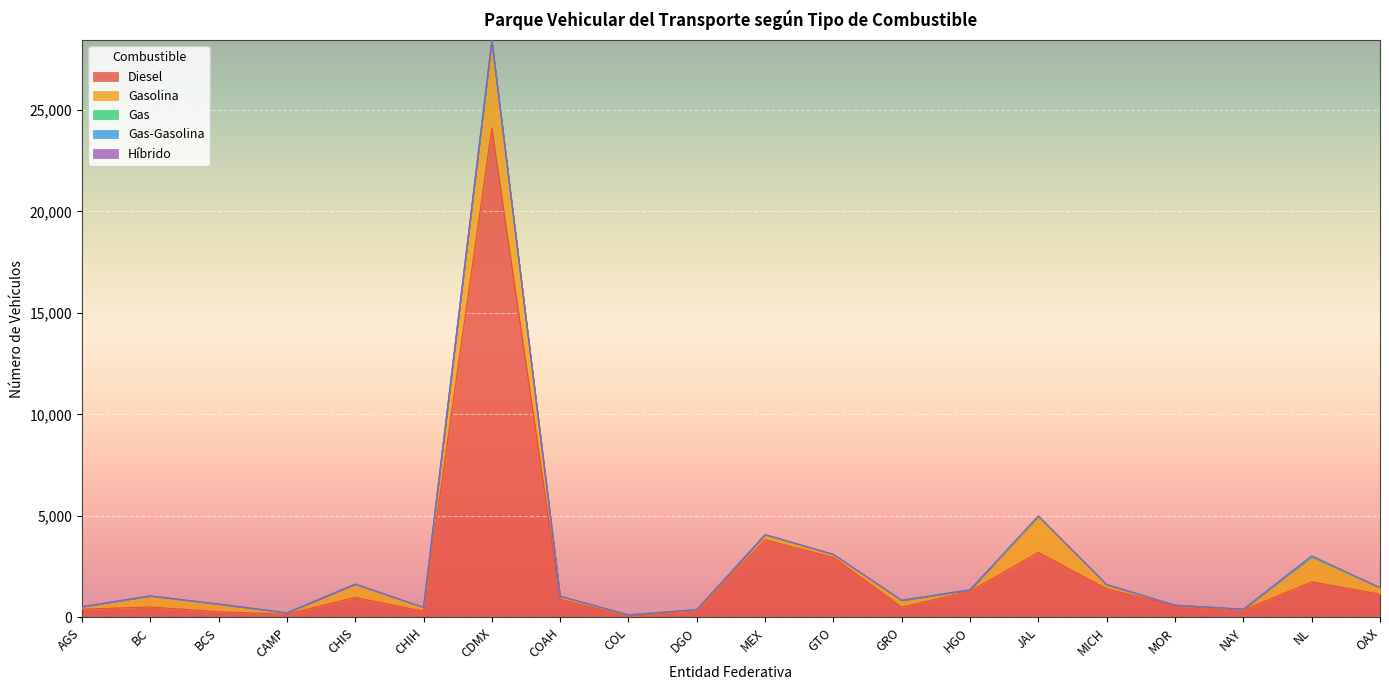

Reading left to right, transcribe all the data shown in this chart.

Diesel: 408	518	284	159	988	310	24101	903	45	350	3823	2958	515	1290	3206	1412	579	364	1755	1152
Gasolina: 120	542	377	70	656	187	4279	143	85	36	253	142	326	74	1691	206	26	42	1221	316
Gas: 0	1	0	0	0	1	10	0	0	0	2	5	0	0	100	0	0	0	2	0
Gas-Gasolina: 1	1	0	0	0	0	0	0	0	0	0	1	2	0	0	0	0	0	44	0
Híbrido: 0	0	0	0	0	0	33	0	0	0	0	1	2	0	0	0	0	0	9	0